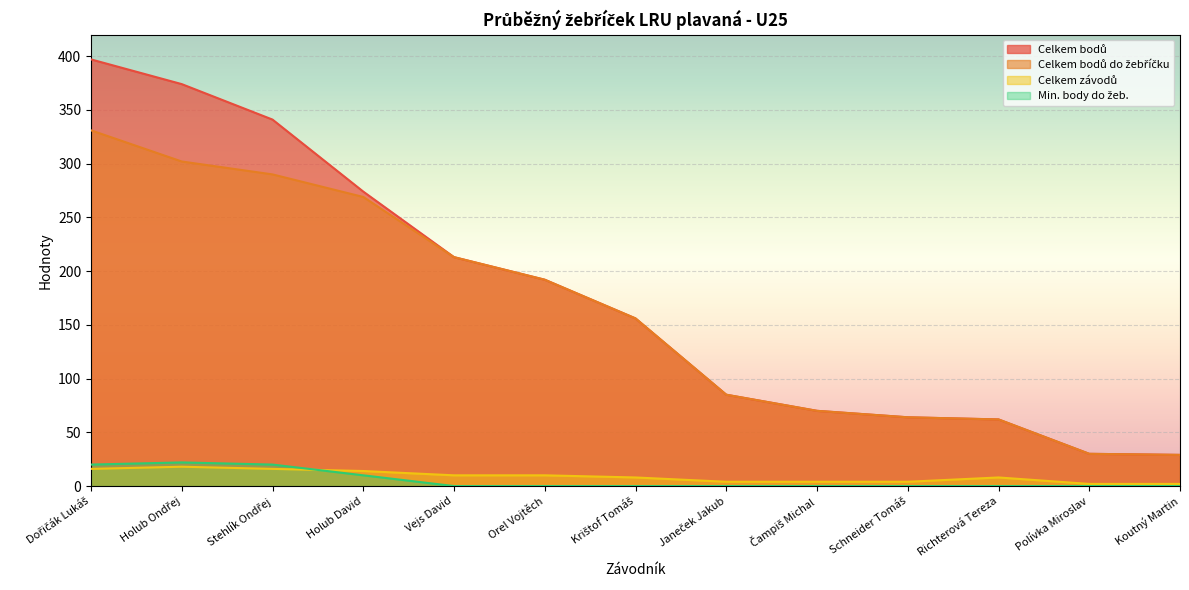

Which series changed the most between Stehlík Ondřej and Richterová Tereza?

Celkem bodů